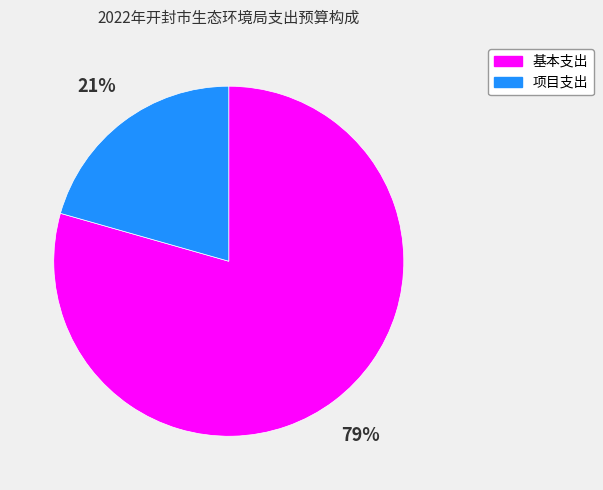

Combined, do 基本支出 and 项目支出 account for over 50%?

Yes